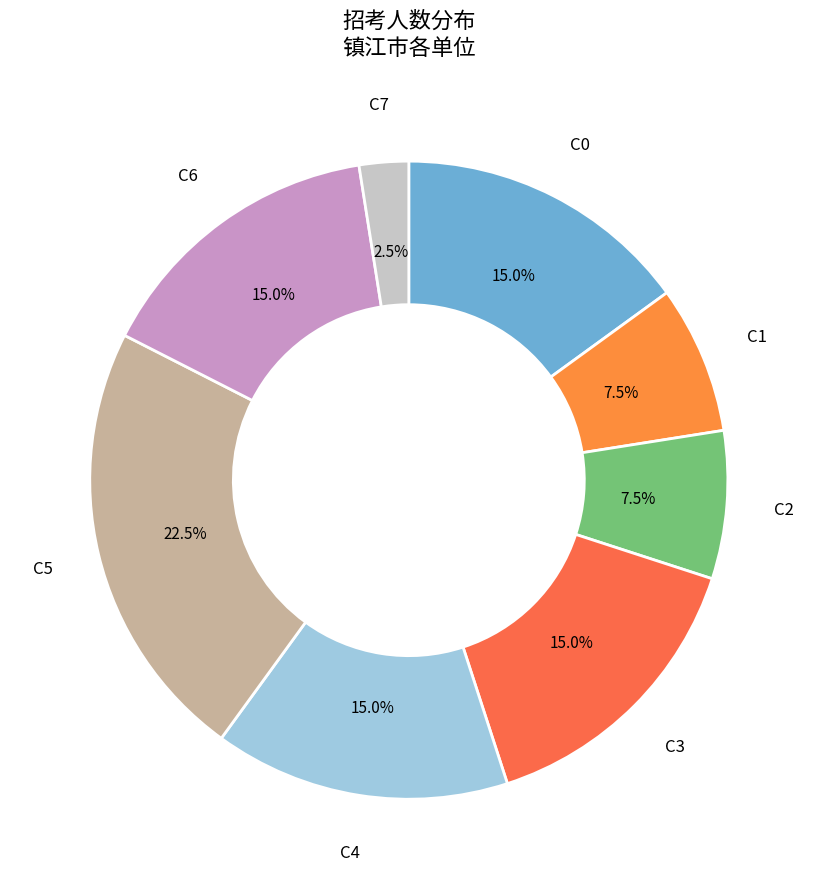

How many segments does this pie chart have?

8